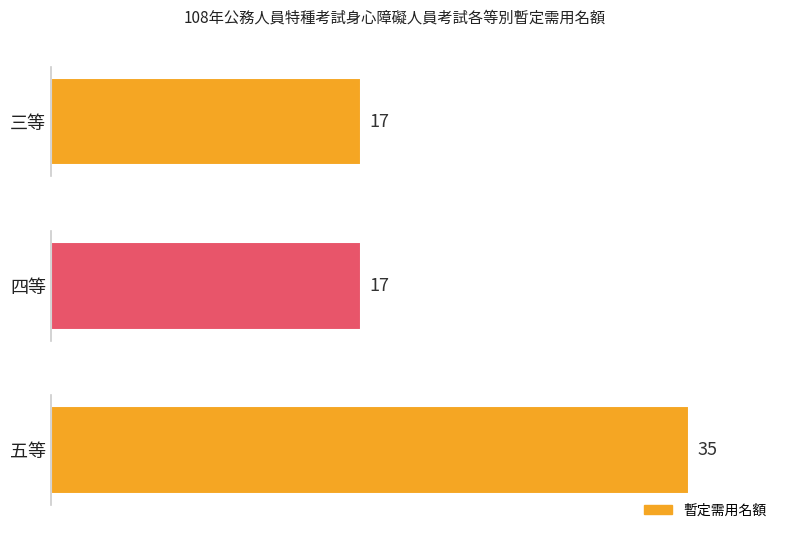

At which label is the value closest to 26?

三等